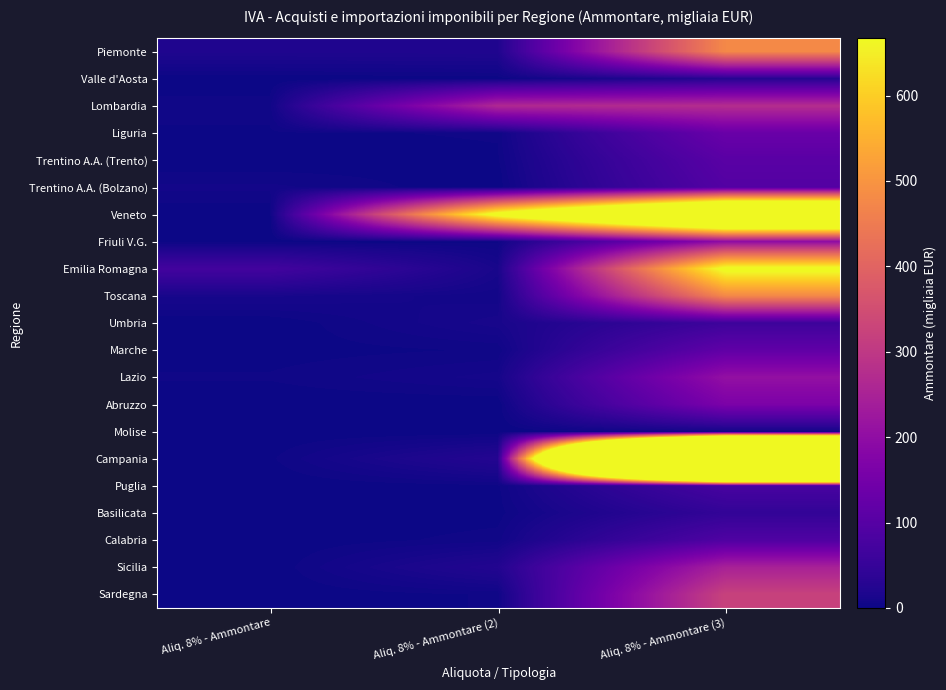

Which series changed the most between Aliq. 8% - Ammontare (2) and Aliq. 8% - Ammontare (3)?

Campania